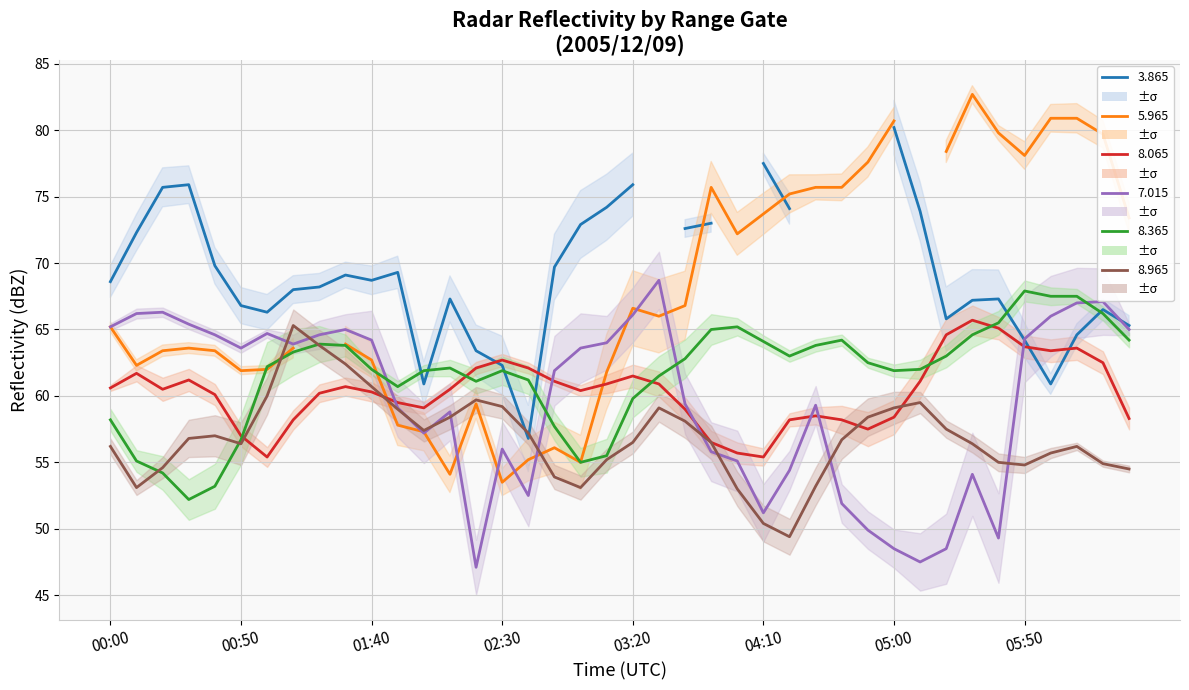

How many data points in 8.365 are above 62?

21